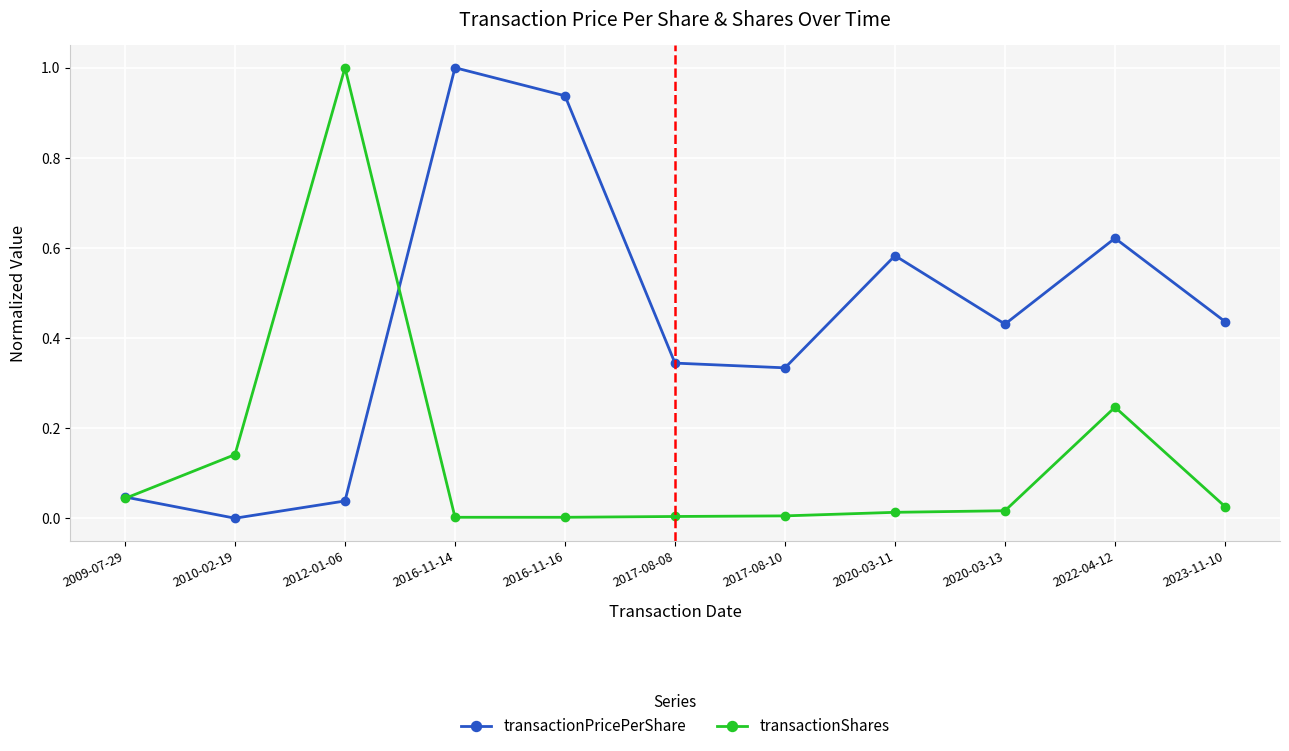

In transactionShares, how many points are higher than both neighbors (excluding endpoints)?

2